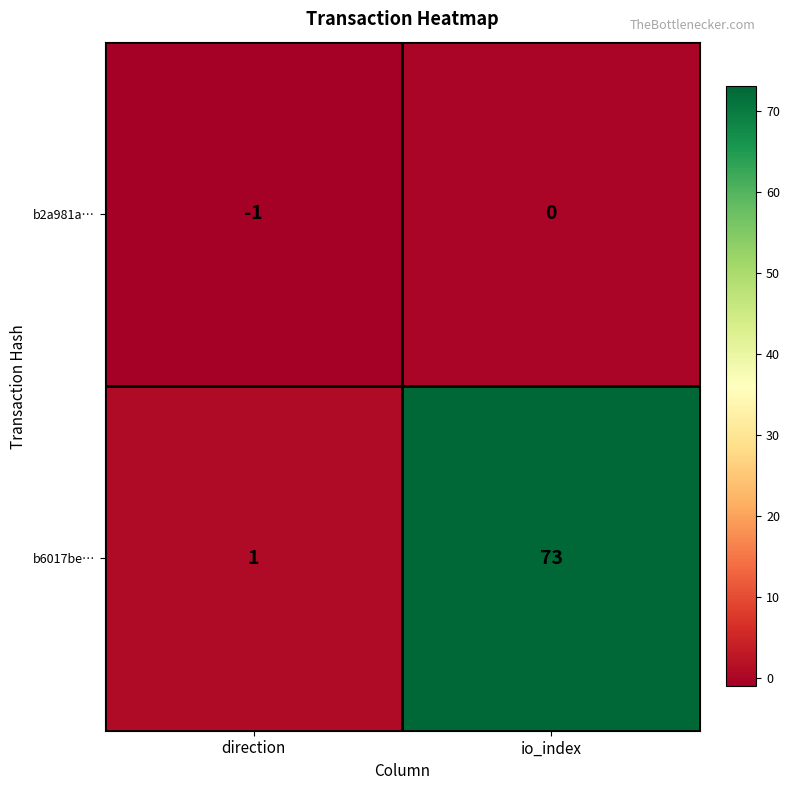

What value does the b6017be… series have at io_index?

73